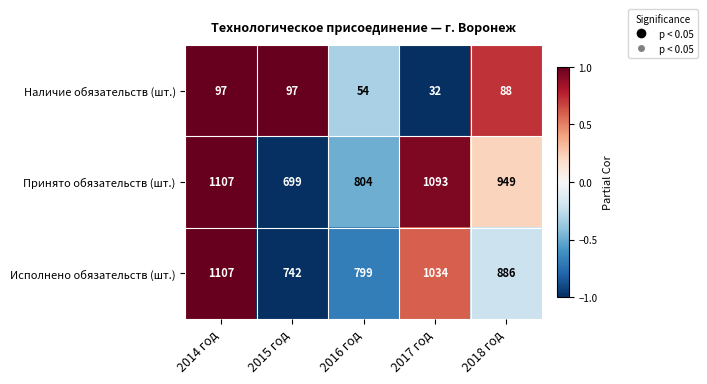

Reading left to right, what are all the values shown in this chart?

Наличие обязательств (шт.): 97	97	54	32	88
Принято обязательств (шт.): 1107	699	804	1093	949
Исполнено обязательств (шт.): 1107	742	799	1034	886